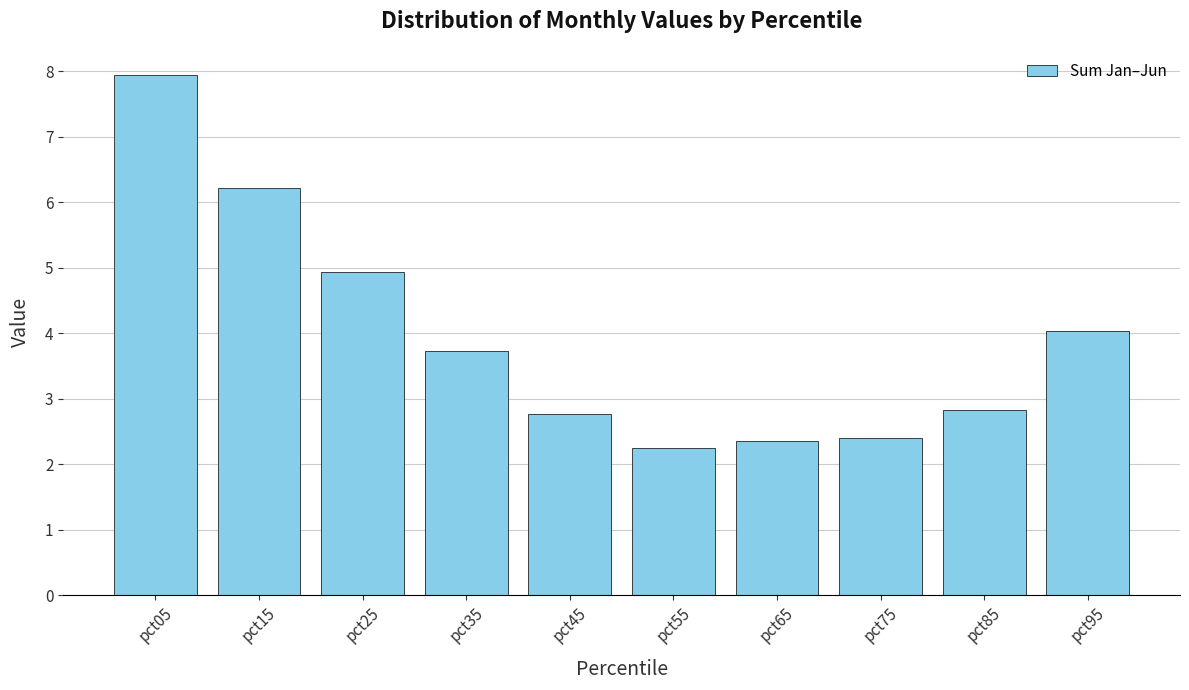

Does the chart contain any negative values?

No